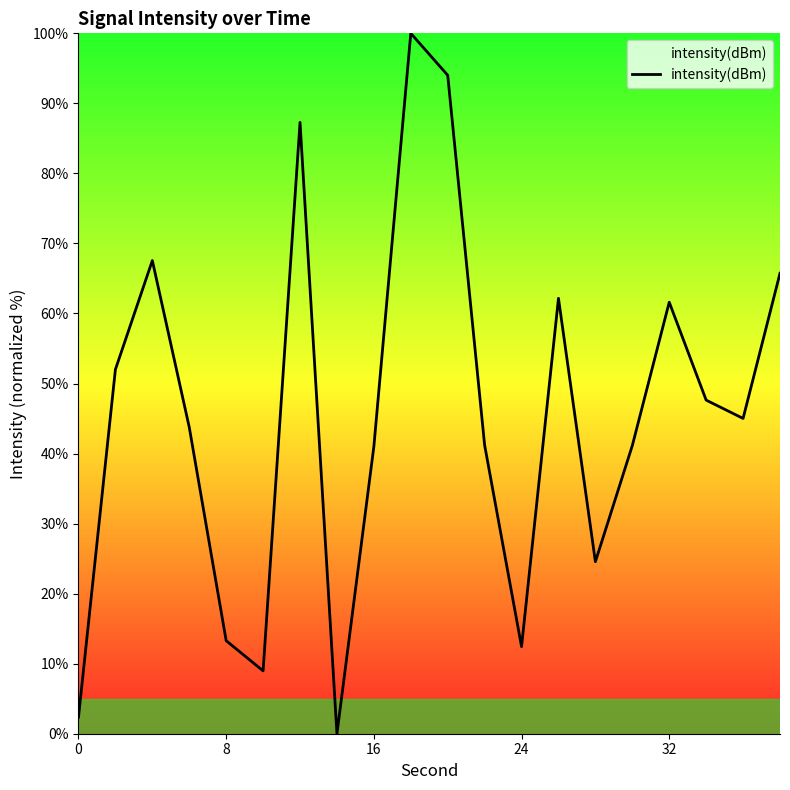

What is the difference between the maximum and minimum values?

100.0